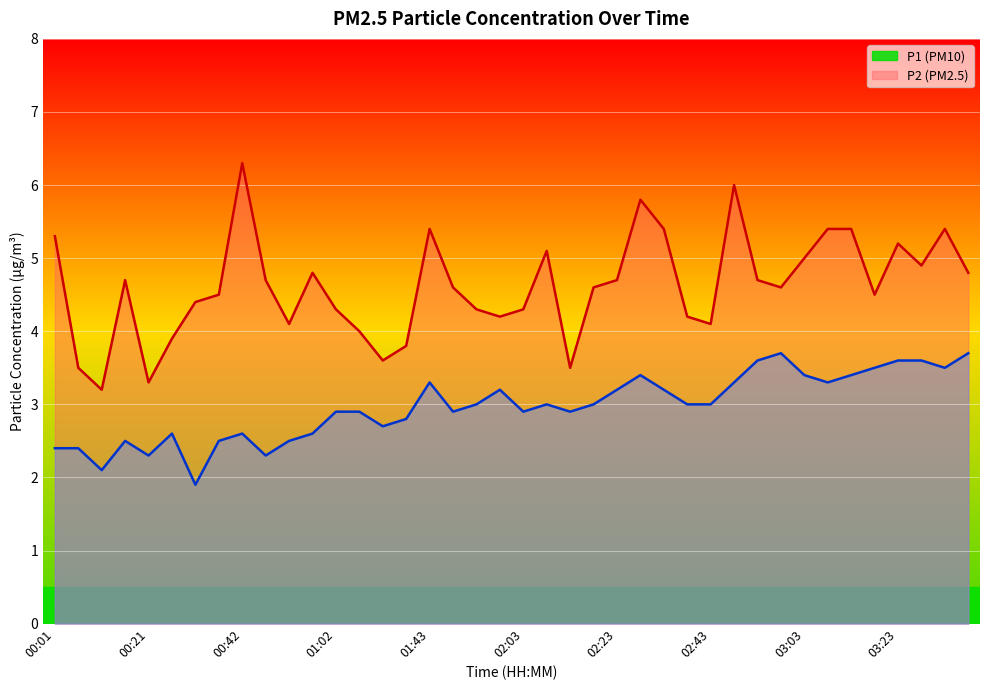

What is the approximate value of P2 at 00:21?

2.3